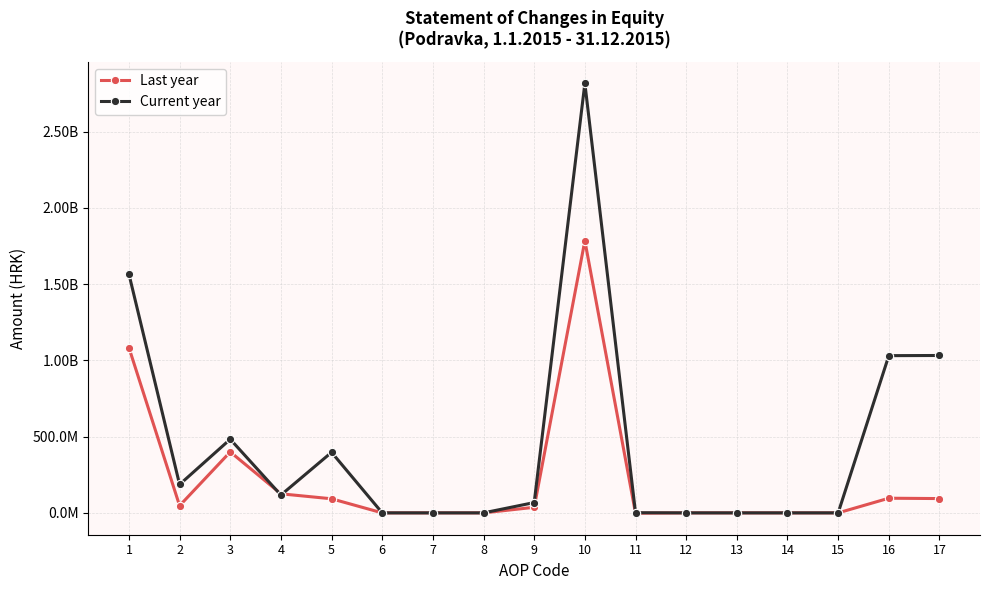

Reading left to right, transcribe all the data shown in this chart.

Last year: 1=1084000600.0	2=47151429.0	3=399937326.0	4=125109101.0	5=92459335.0	6=0.0	7=0.0	8=0.0	9=36605367.0	10=1785263158.0	11=-2291693.5	12=0.0	13=0.0	14=0.0	15=0.0	16=96166715.0	17=93875021.5
Current year: 1=1566400660.0	2=186262938.0	3=483130297.0	4=116939896.0	5=397310409.0	6=0.0	7=0.0	8=0.0	9=67711486.0	10=2817755686.0	11=1100544.0	12=0.0	13=0.0	14=0.0	15=0.0	16=1031391984.0	17=1032492528.0